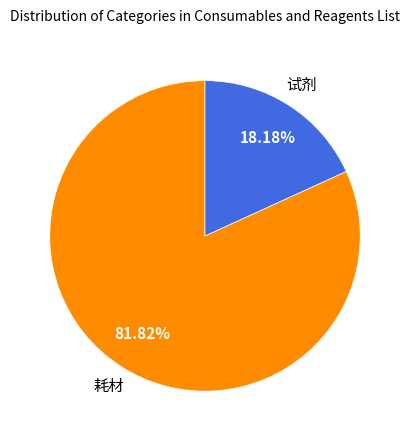

To the nearest percent, what is the difference between the 耗材 and 试剂 slice percentages?

64%